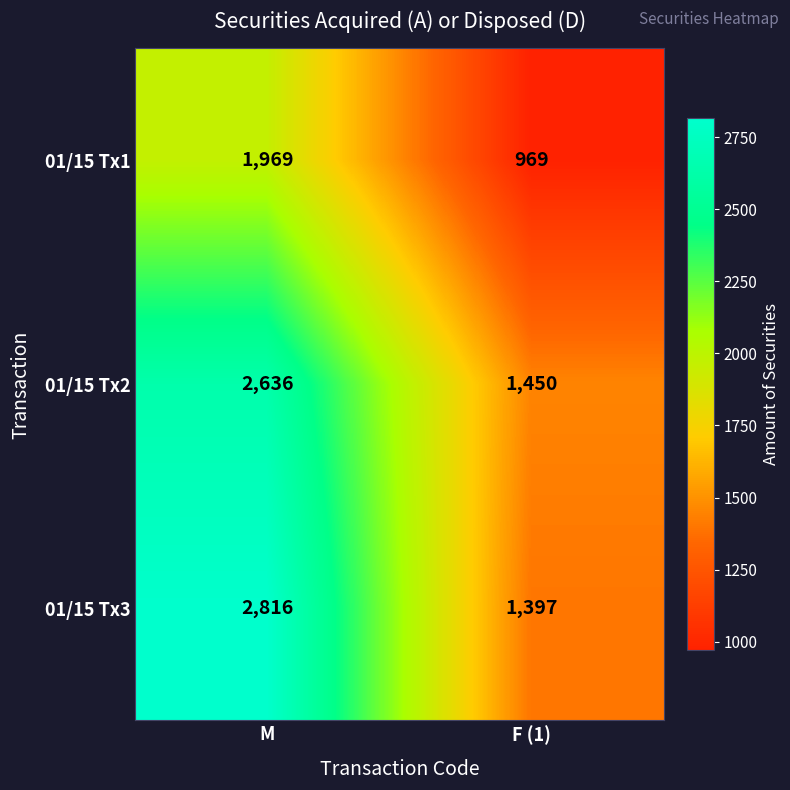

The value of 01/15 Tx2 at M is 2636. True or false?

True